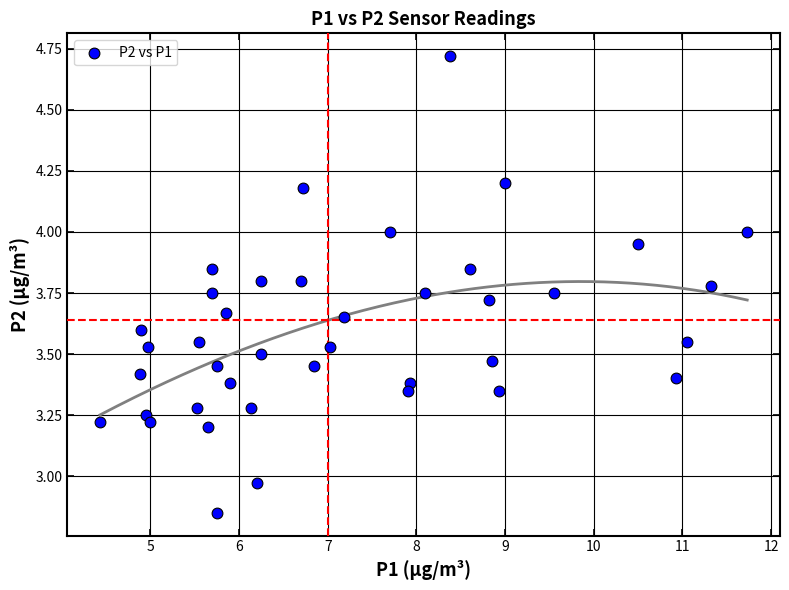

What is the range of Y values (max minus min)?

1.9